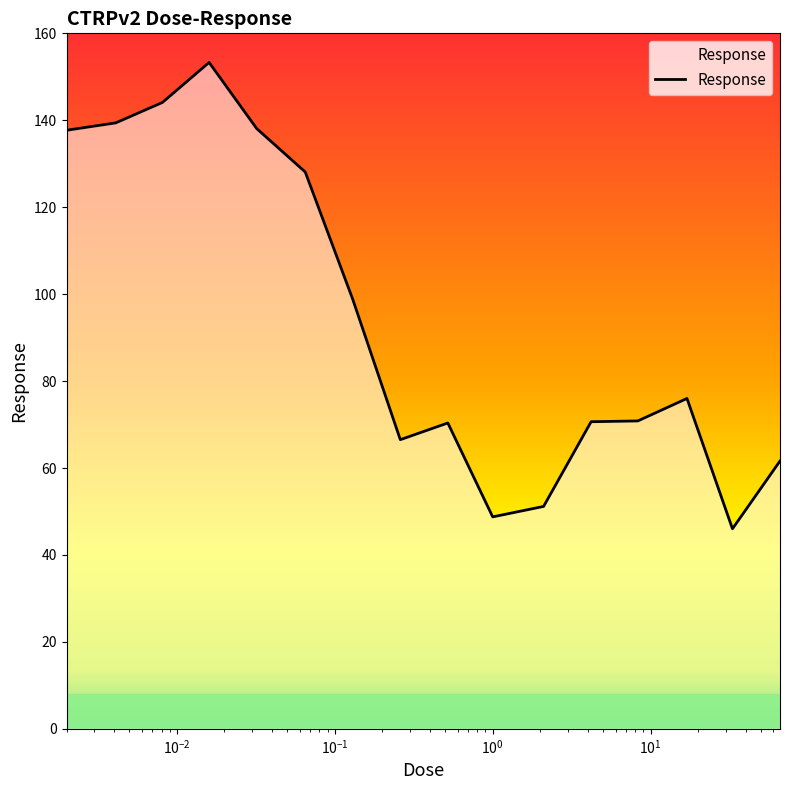

What is the maximum value shown in the chart?

153.3